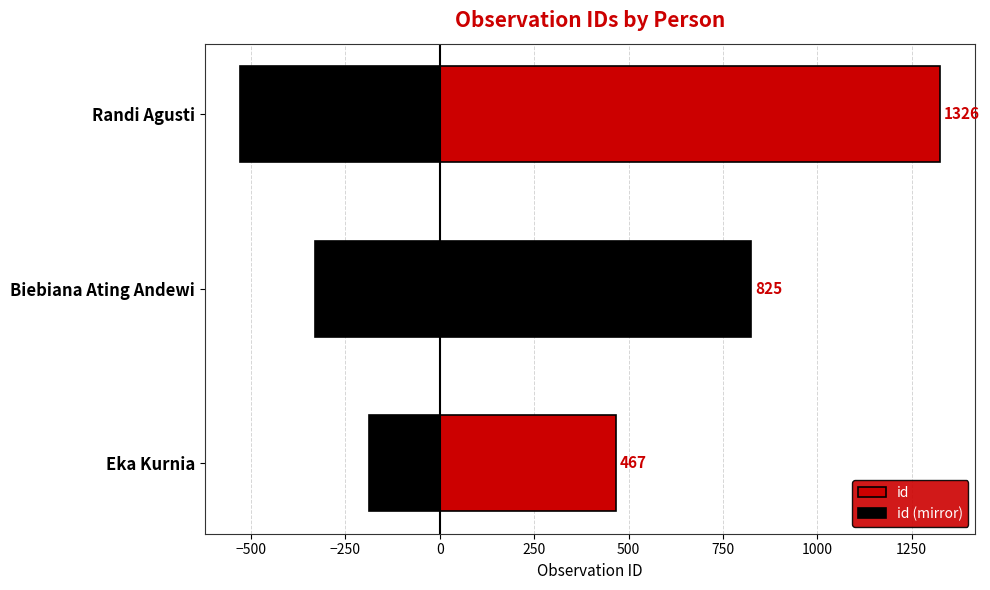

Between Biebiana Ating Andewi and Randi Agusti, which series saw the biggest shift?

id